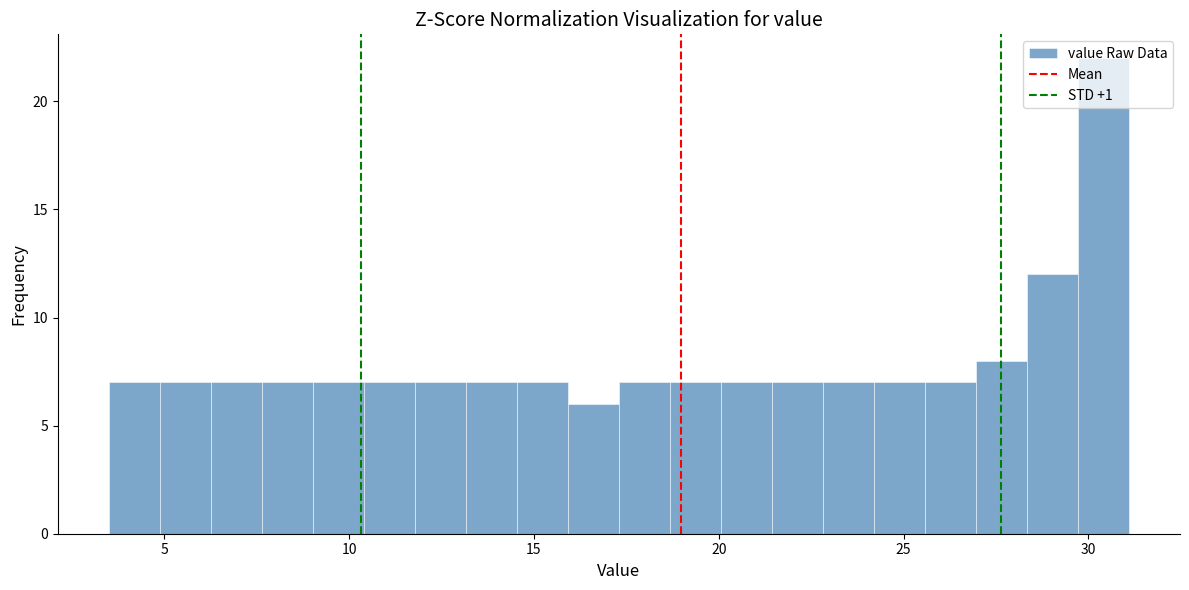

Around what value on the x-axis is the tallest bar? Give the approximate position of its centre, as read against the axis.

30.5